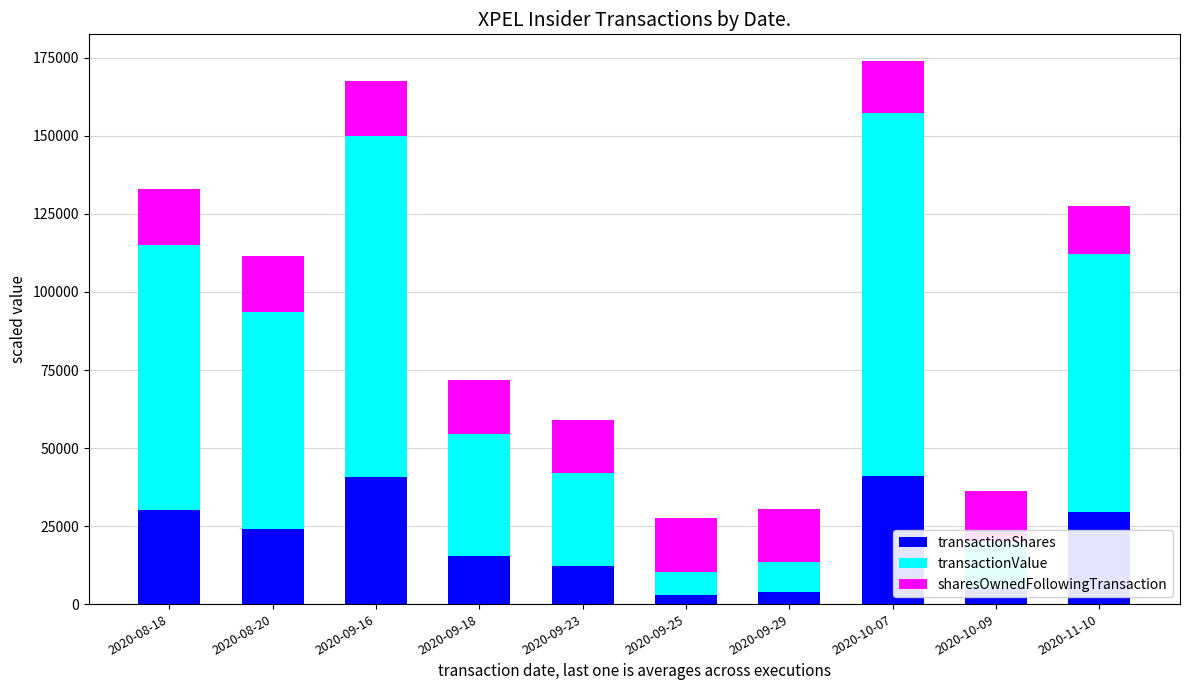

How many data points in transactionShares are less than 24000?

5